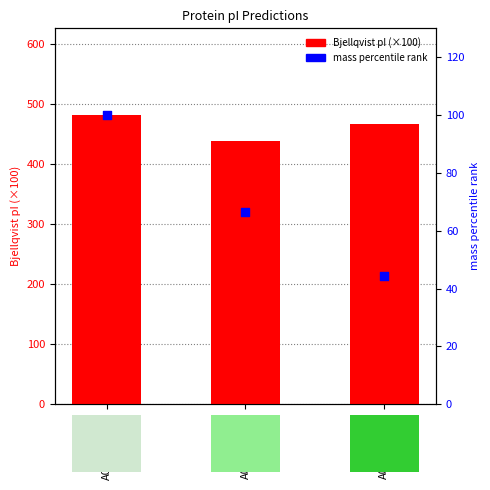

Which series contains the highest Y value?

Bjellqvist pI (×100)